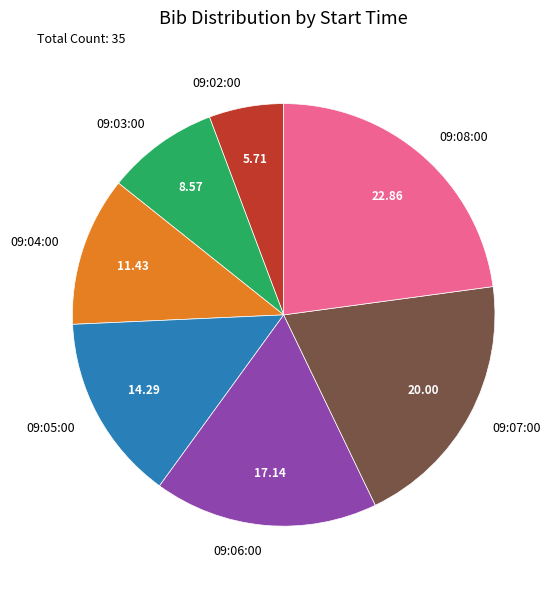

Rank the categories by value from highest to lowest.

09:08:00, 09:07:00, 09:06:00, 09:05:00, 09:04:00, 09:03:00, 09:02:00